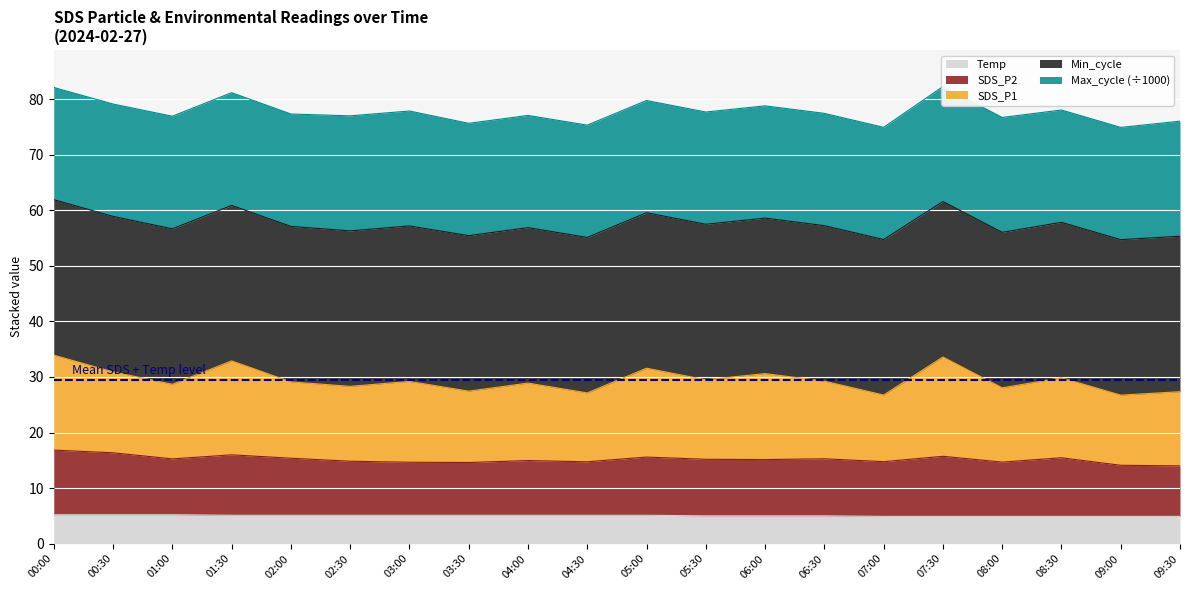

What is the greatest value displayed?

82.3